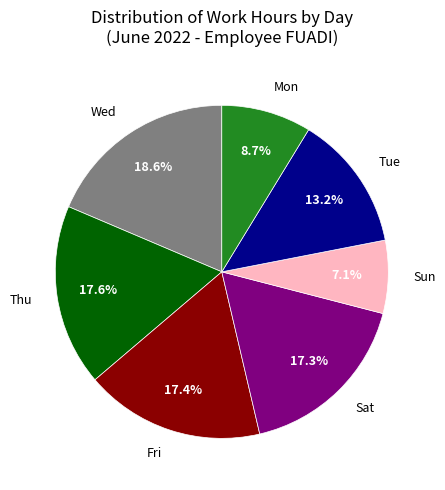

Do Mon and Fri together represent more than half of the pie?

No